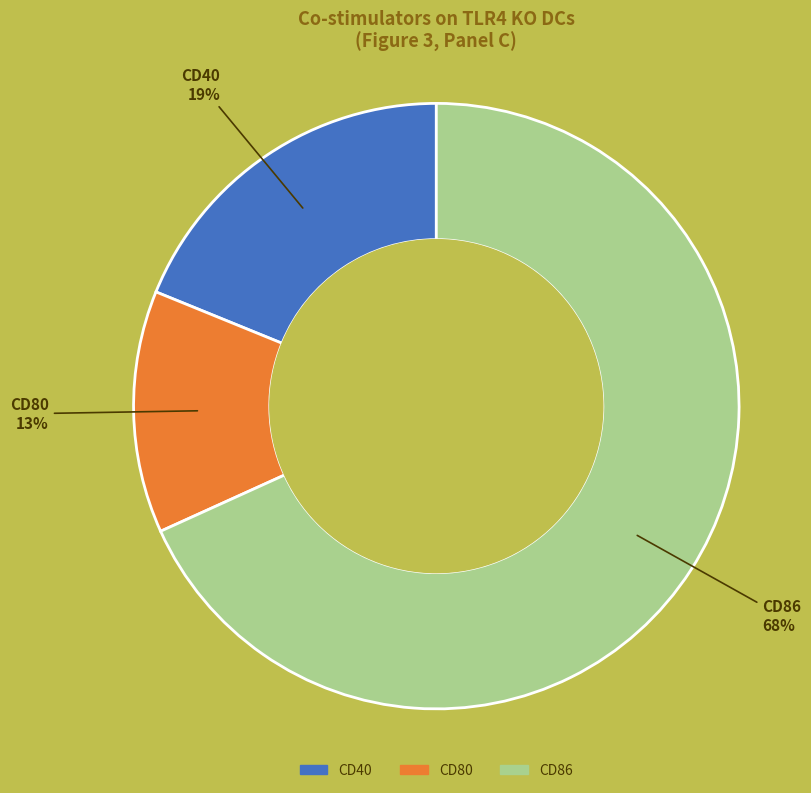

To the nearest percent, what portion does CD86 represent?

68%